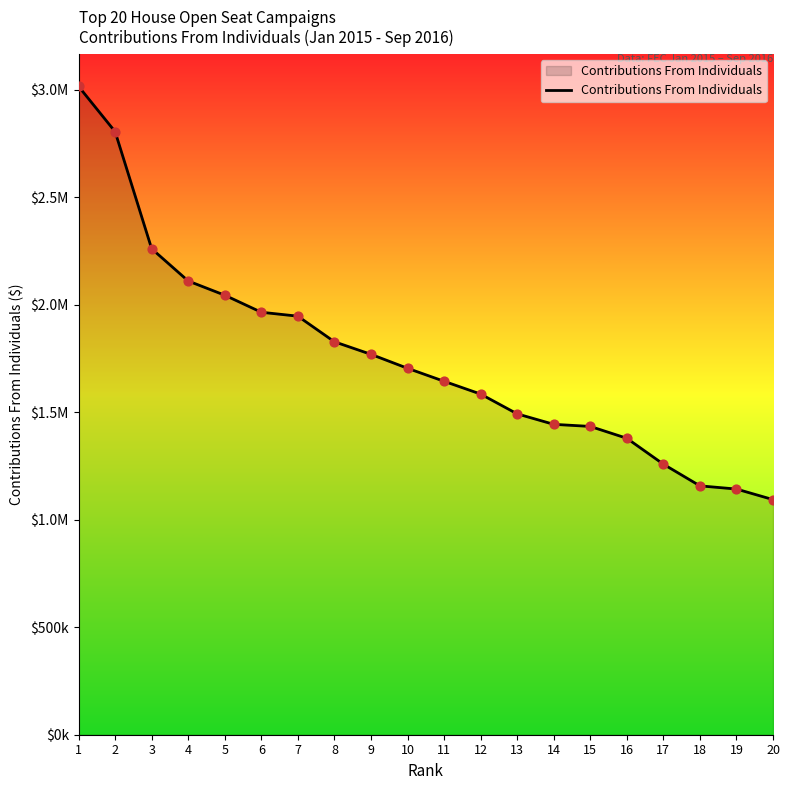

Is this an area chart (filled region under the line)?

Yes